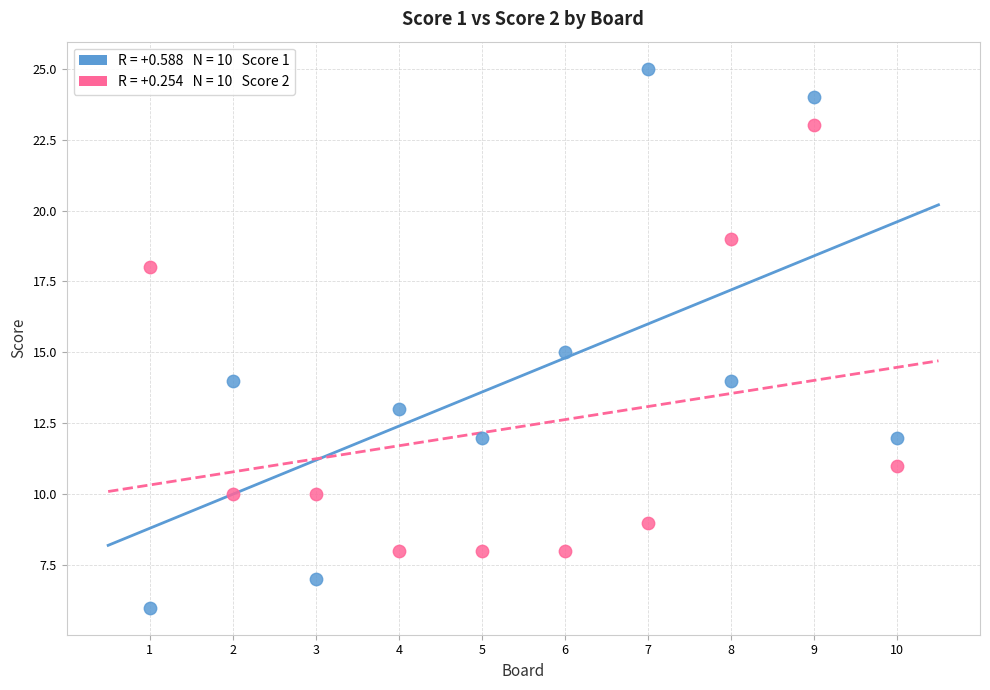

Across all data points, what is the range of Y values (max minus min)?

19